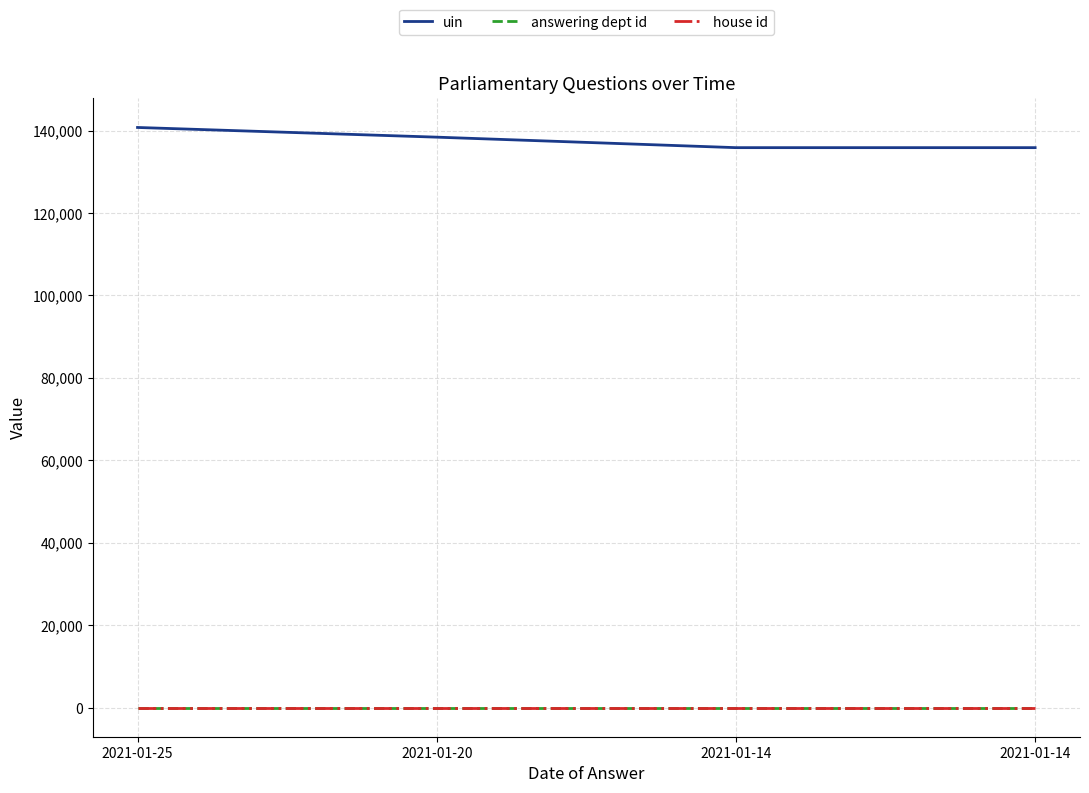

How many interior local valleys does the uin series have?

1